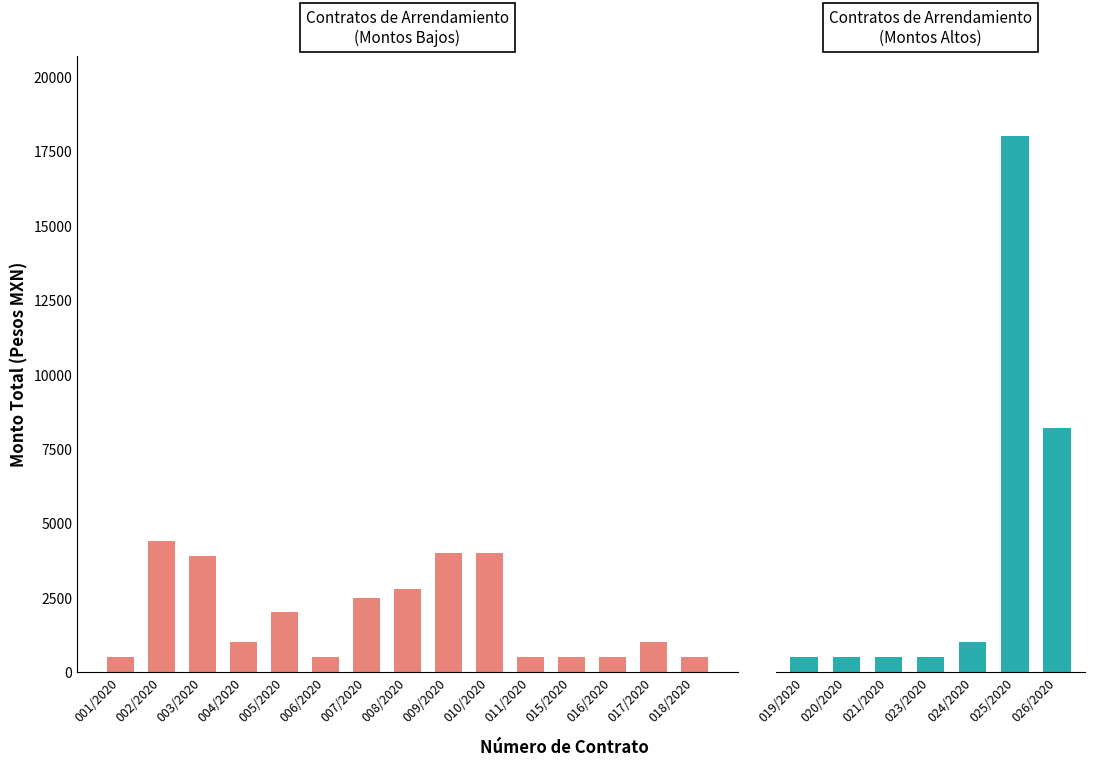

What is the approximate value at 003/2020?

3900